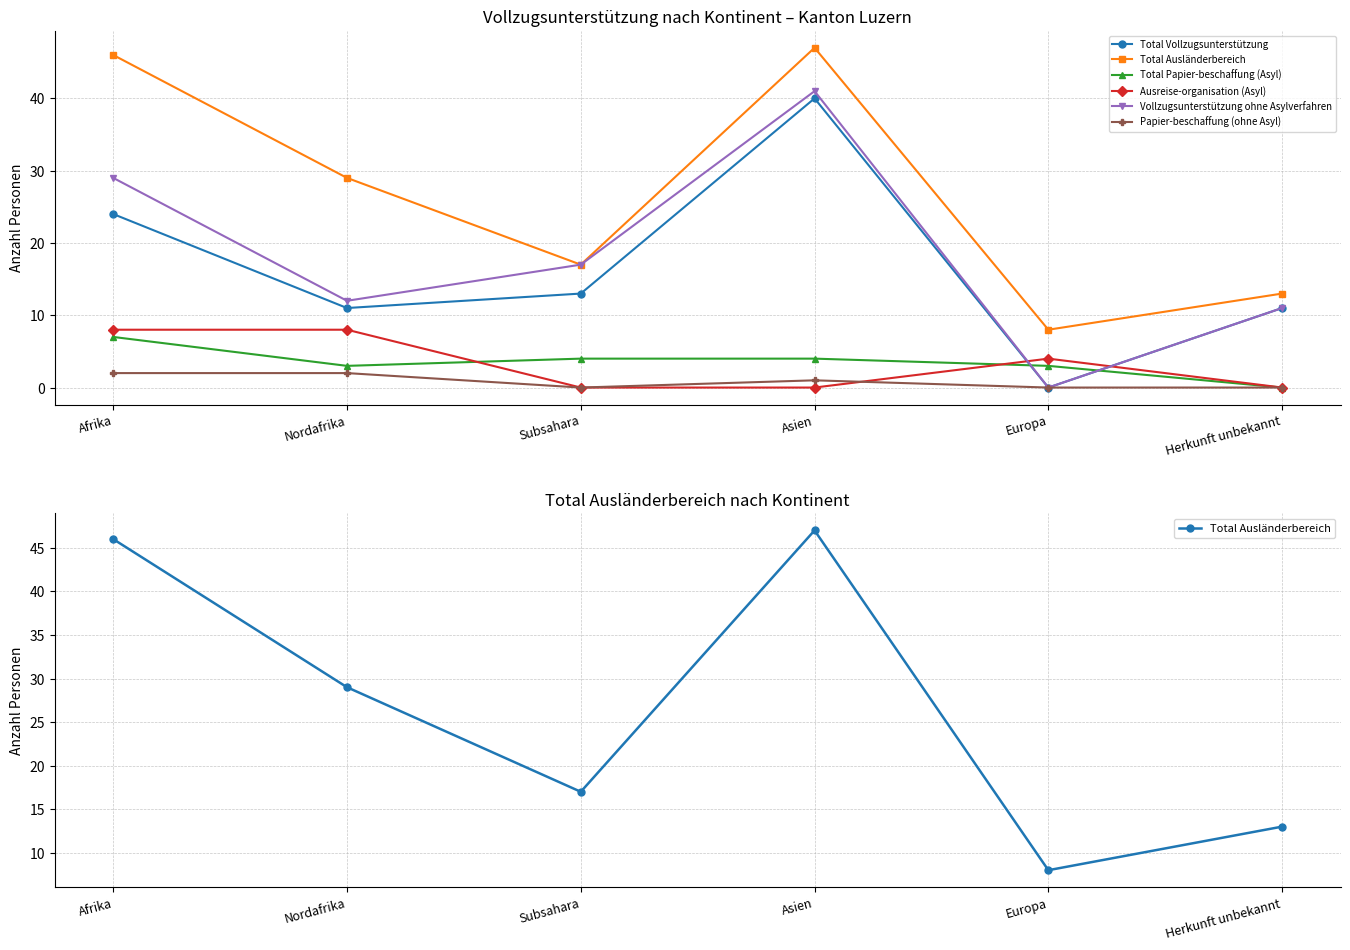

Where is the first local minimum for Papier-beschaffung (ohne Asyl)?

Subsahara